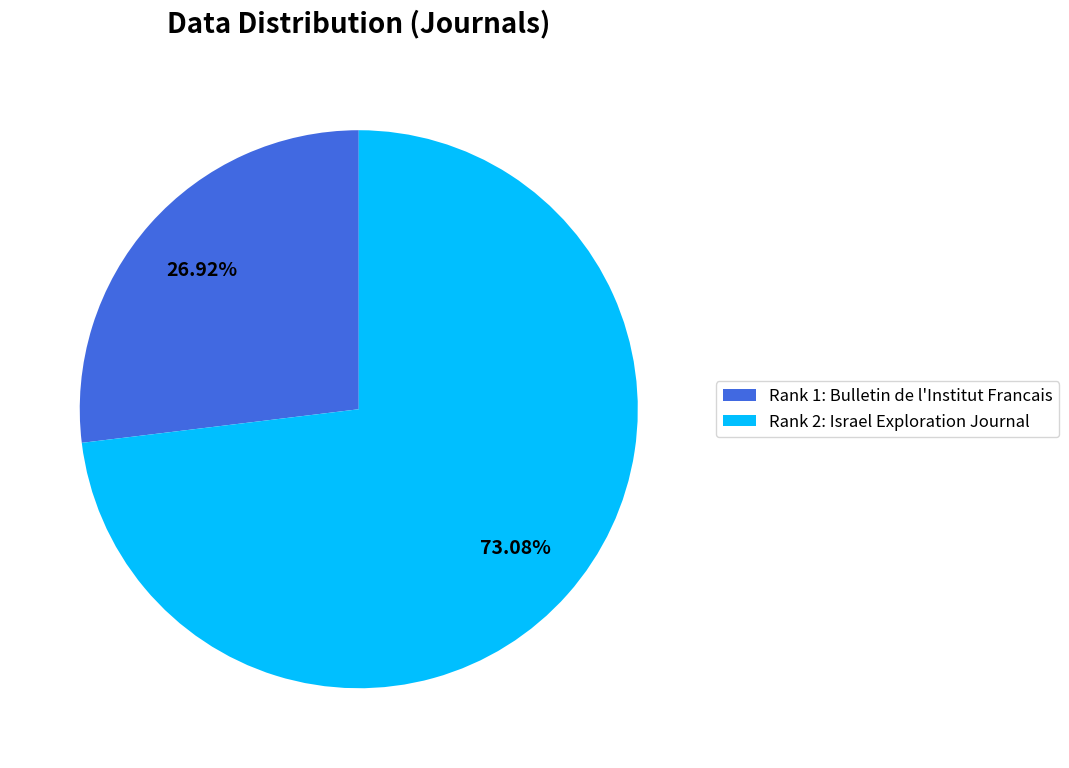

Is the sum of Rank 1: Bulletin de l'Institut Francais and Rank 2: Israel Exploration Journal greater than half?

Yes